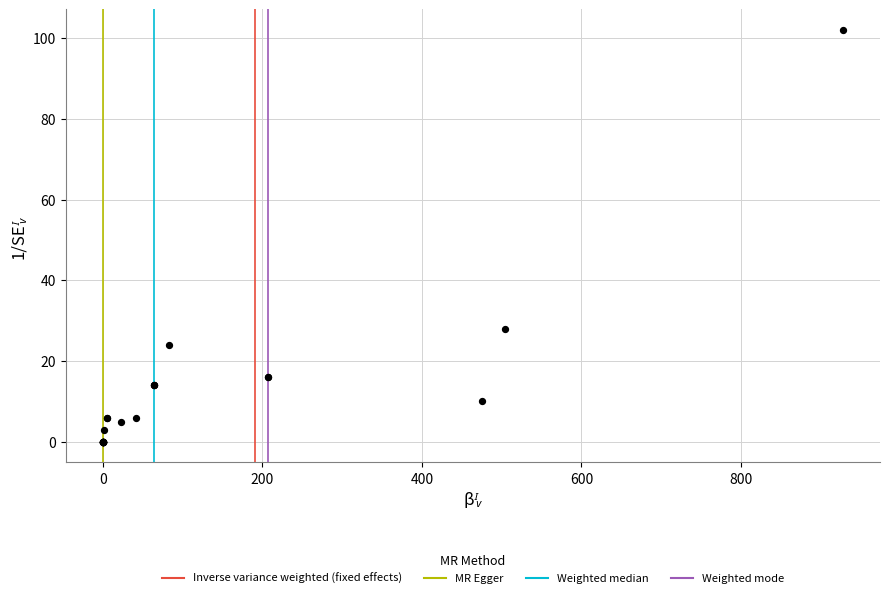

What Y value in the scatter plot is closest to 51?

28